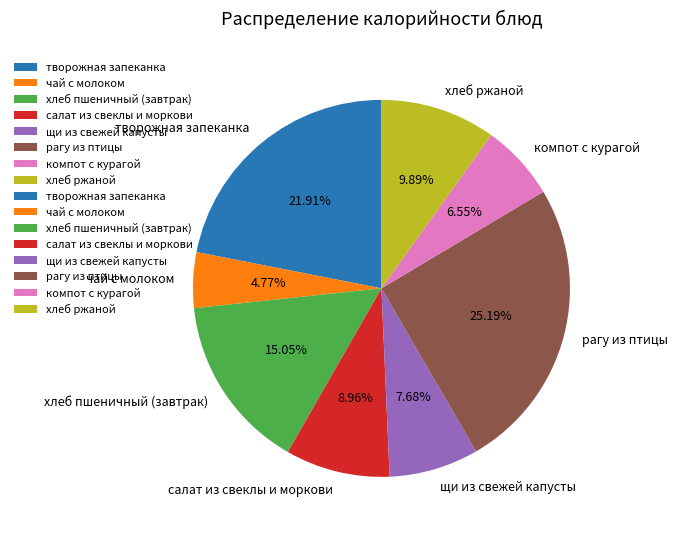

Count the number of slices in the pie.

8